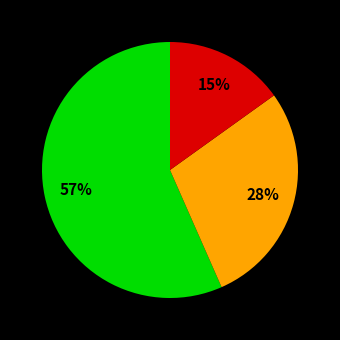

To the nearest percent, what is the difference between the largest and smallest slice percentages?

42%